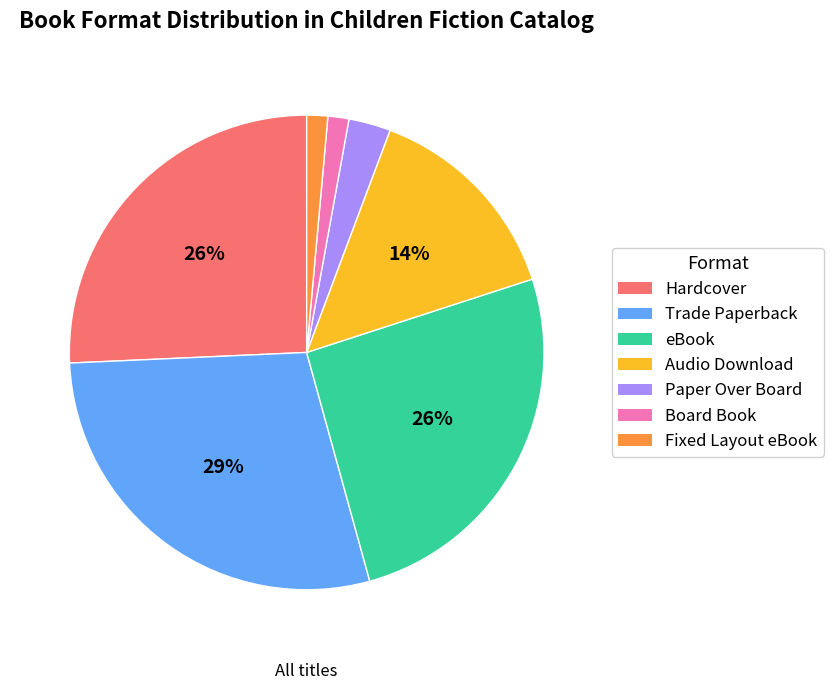

Is the sum of Board Book and Fixed Layout eBook greater than half?

No